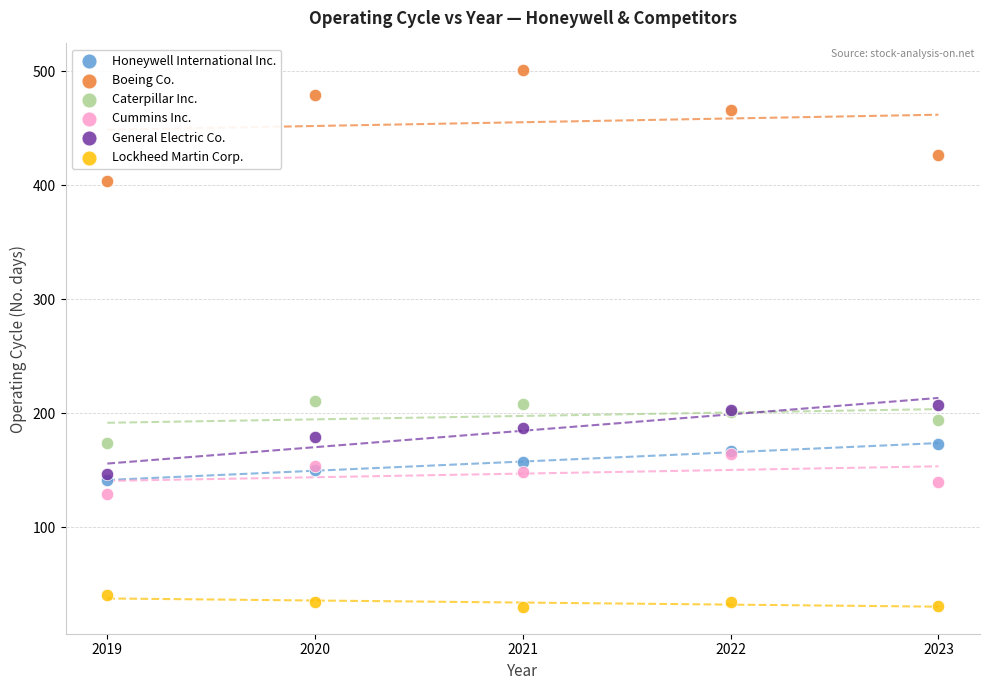

In the Boeing Co. series, what Y value is closest to 452?

466